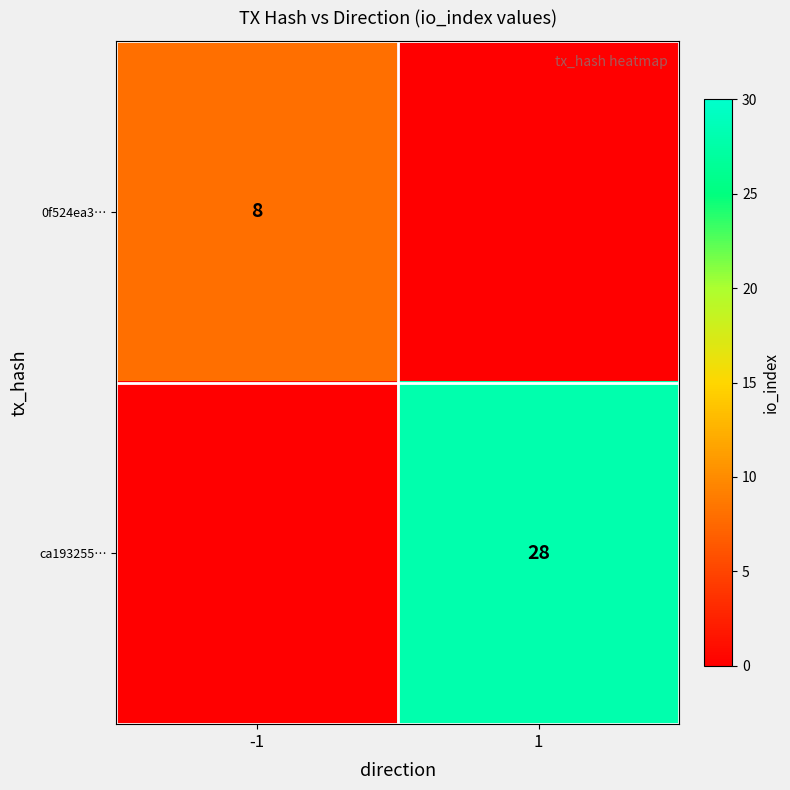

Is it true that 0f524ea3… equals 2 at -1?

False